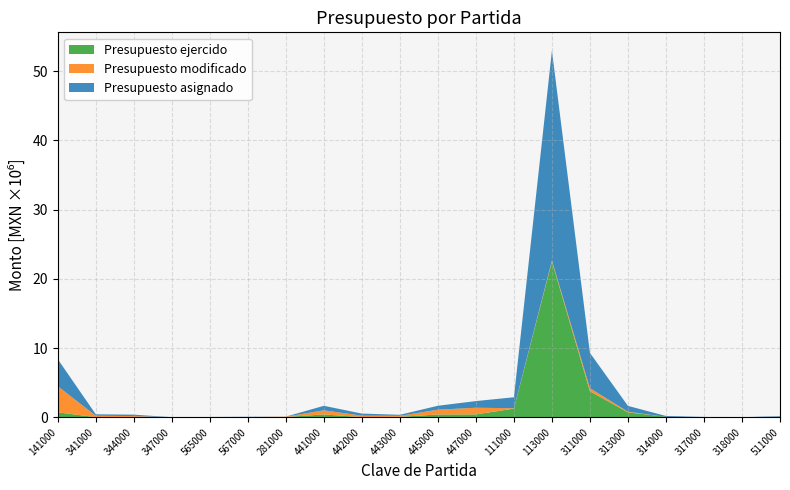

Reading left to right, list all the values displayed in this chart.

Presupuesto asignado: 3902000.0	208248.0	207400.0	10000.0	25000.0	37000.0	5000.0	650000.0	300000.0	150000.0	568680.0	960480.0	1586640.0	30296784.0	5100000.0	840000.0	130800.0	35800.0	11000.0	90000.0
Presupuesto modificado: 3775736.0	201010.7	177271.0	8750.0	25000.0	37000.0	49532.7	593728.0	214505.2	144711.0	694230.0	960480.0	57120.0	158869.6	444390.0	90000.0	-14713.8	-3196.1	-293.9	13632.0
Presupuesto ejercido: 717160.3	25796.7	0.0	0.0	0.0	0.0	46616.0	418051.5	25200.0	69617.1	406890.0	424212.0	1254240.0	22495939.3	3760398.0	720000.0	77199.0	20463.9	5740.0	66824.0